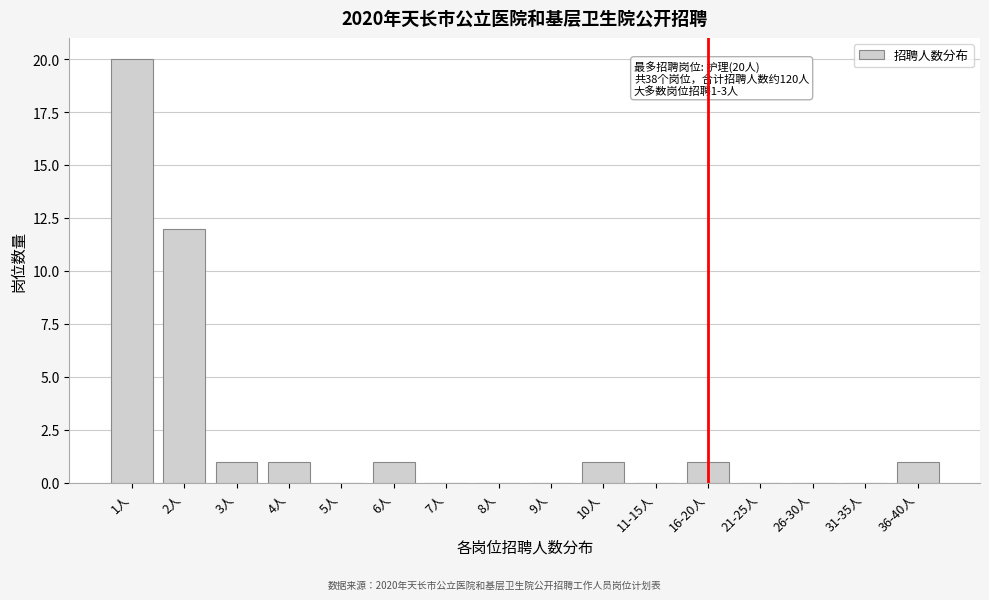

Reading left to right, list all the values displayed in this chart.

1人=20	2人=12	3人=1	4人=1	5人=0	6人=1	7人=0	8人=0	9人=0	10人=1	11-15人=0	16-20人=1	21-25人=0	26-30人=0	31-35人=0	36-40人=1